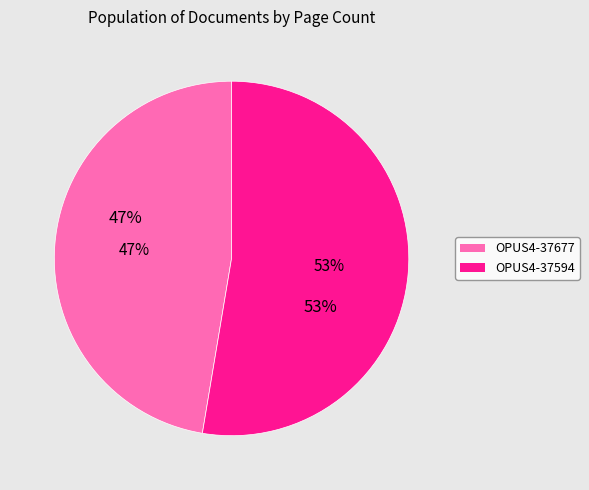

Count the number of slices in the pie.

2